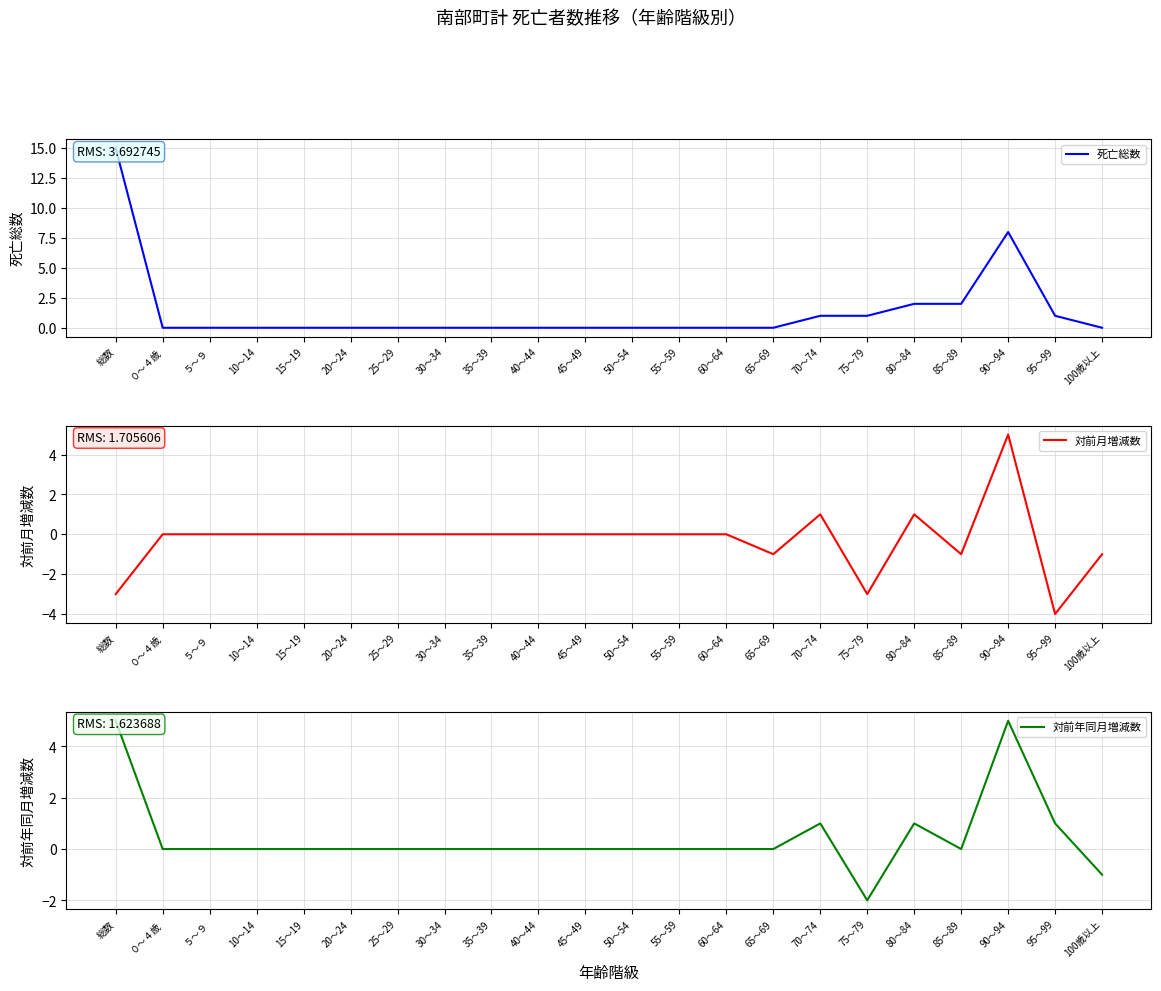

At how many categories does at least one series exceed 0?

7